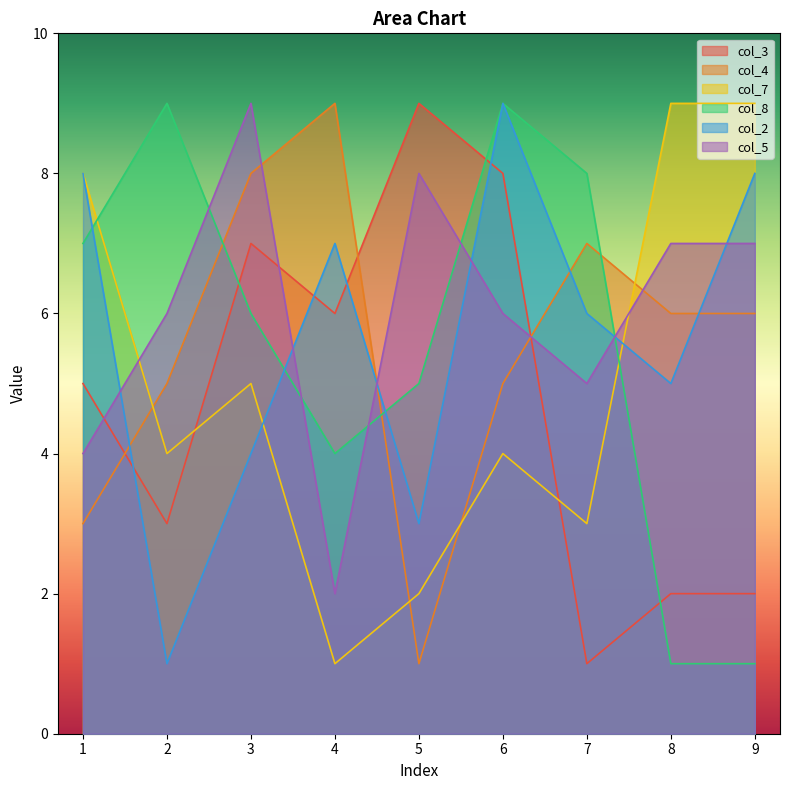

The value of col_4 at 4 is 9. True or false?

True